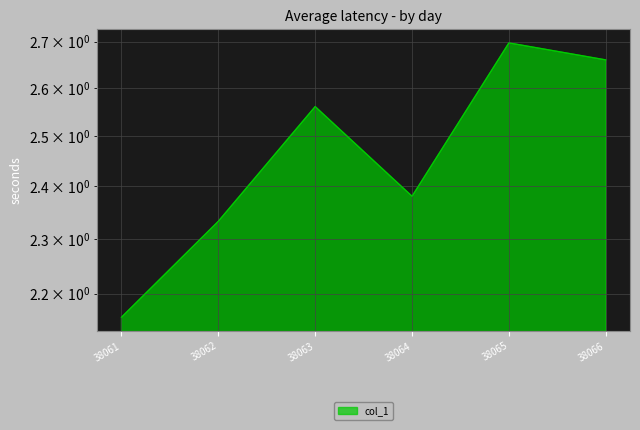

Approximately how many times larger is the value at 38063 compared to 38062?

1.1